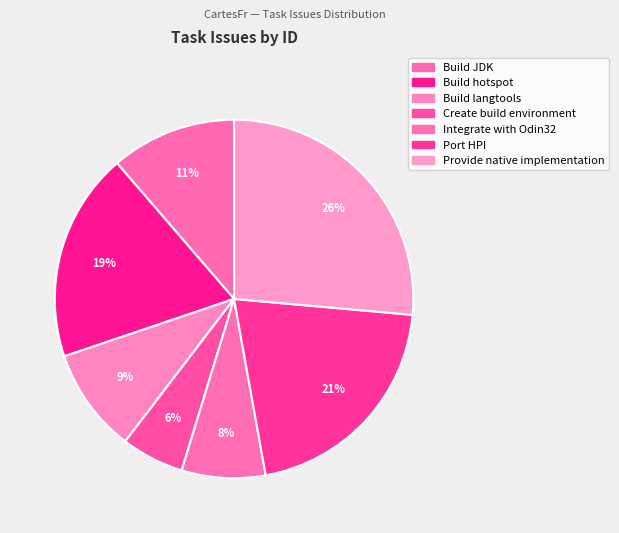

Count the number of slices in the pie.

7